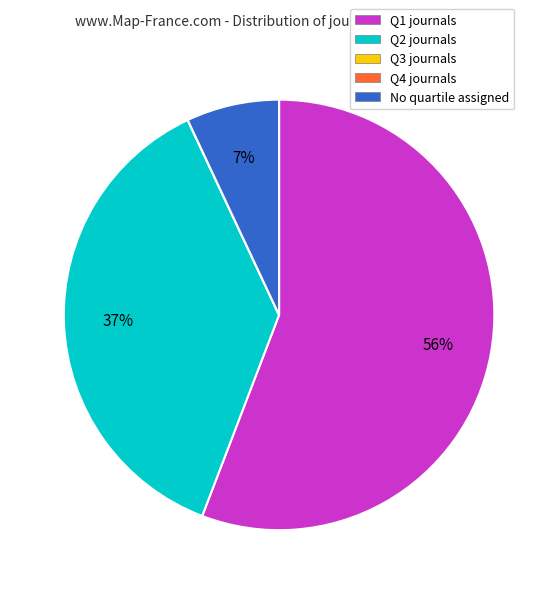

Between Q1 journals and Q2 journals, which is larger?

Q1 journals